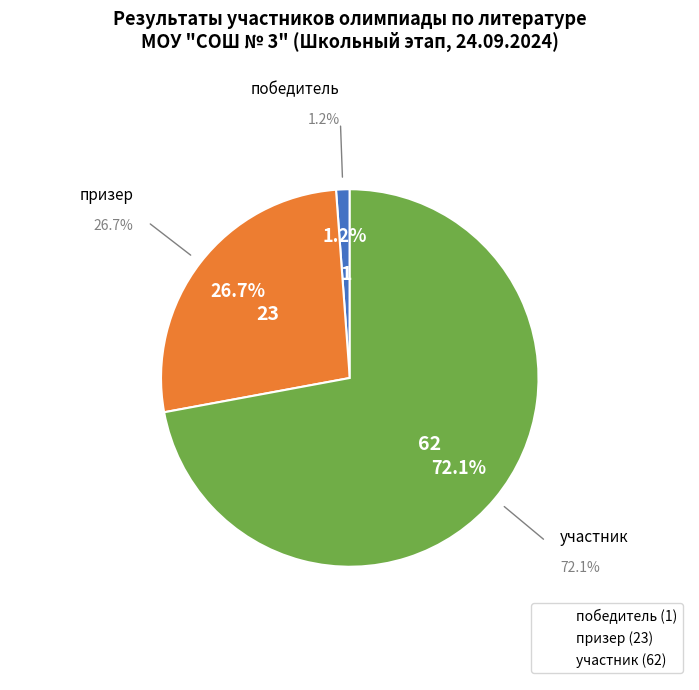

To the nearest percent, what is the combined percentage of участник and призер?

99%